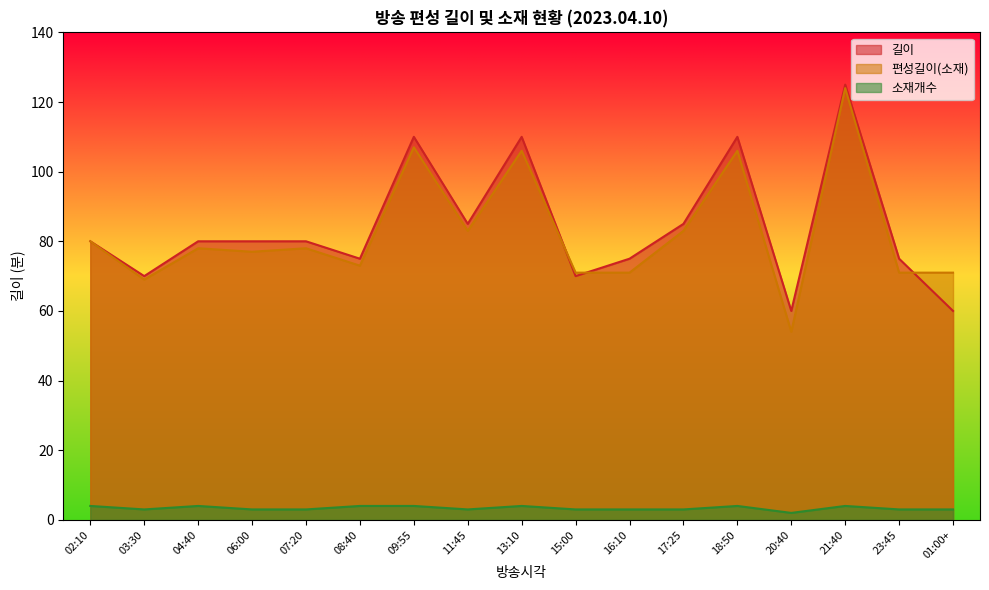

How many intersections are there between 편성길이(소재) and 길이?

3